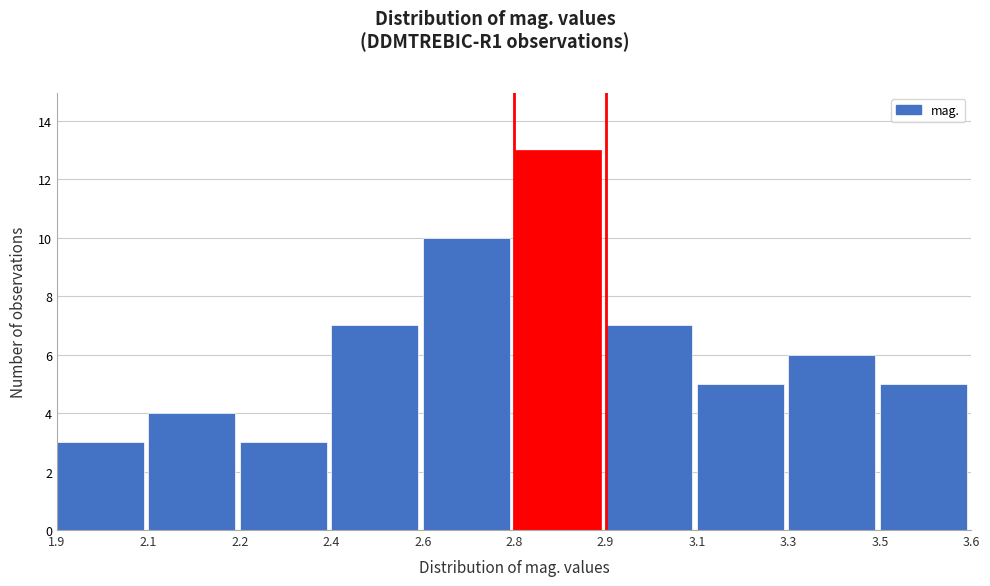

Reading right to left, list all the values displayed in this chart.

5	6	5	7	13	10	7	3	4	3